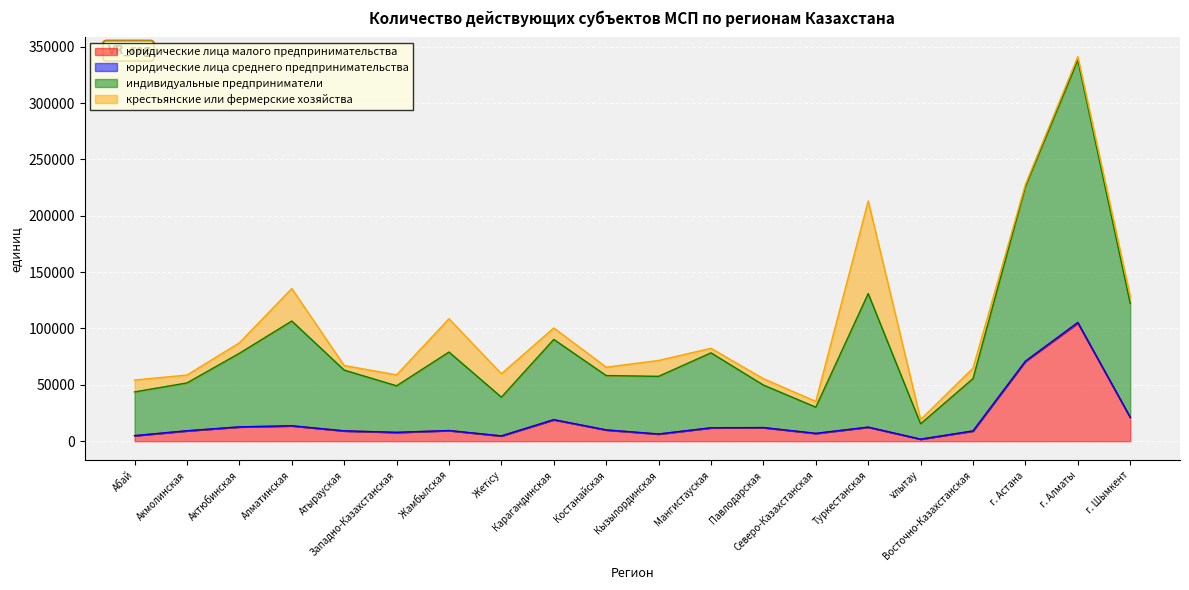

What is the difference between the second highest and minimum values in the индивидуальные предприниматели series?

210699